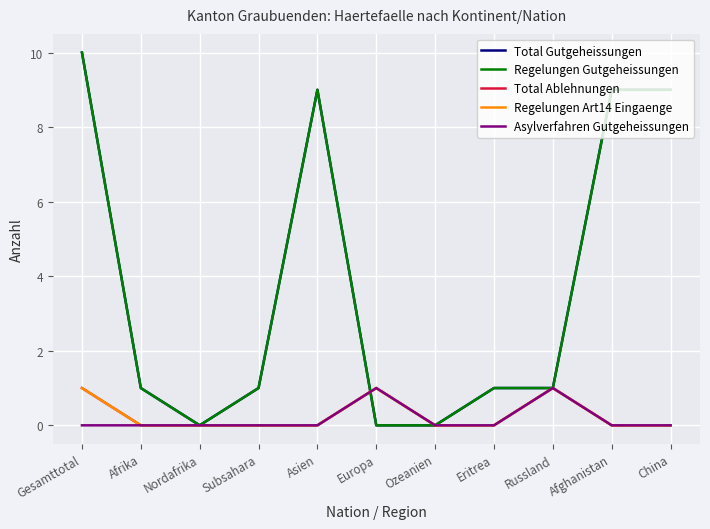

Does the chart display data point markers on the line(s)?

No